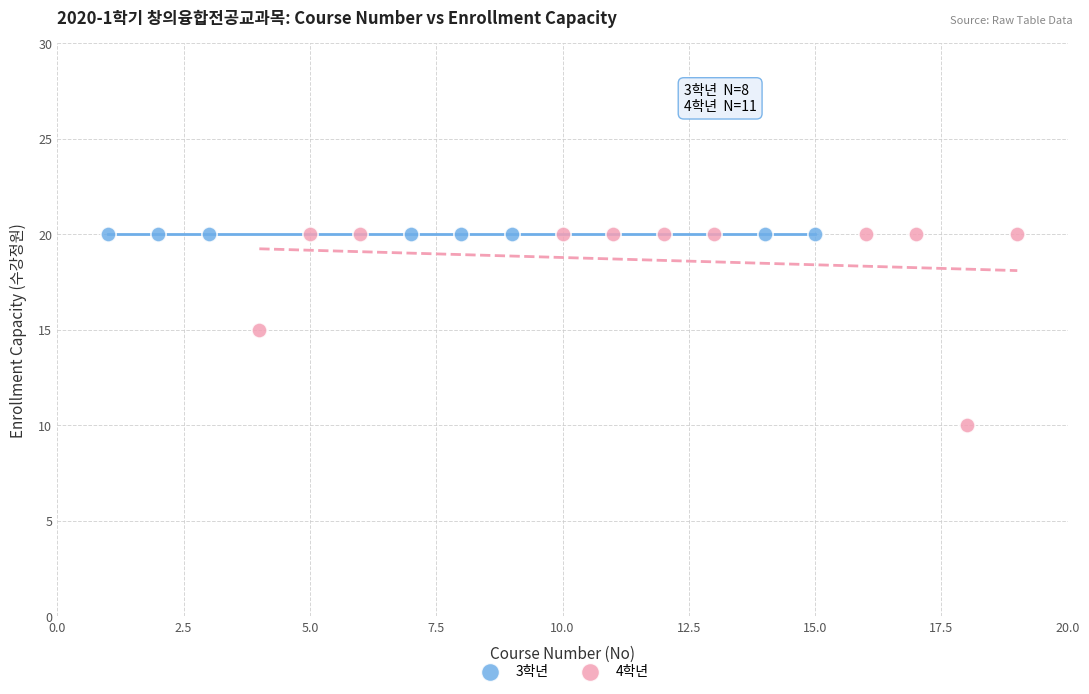

Which series reaches the minimum Y coordinate?

4학년